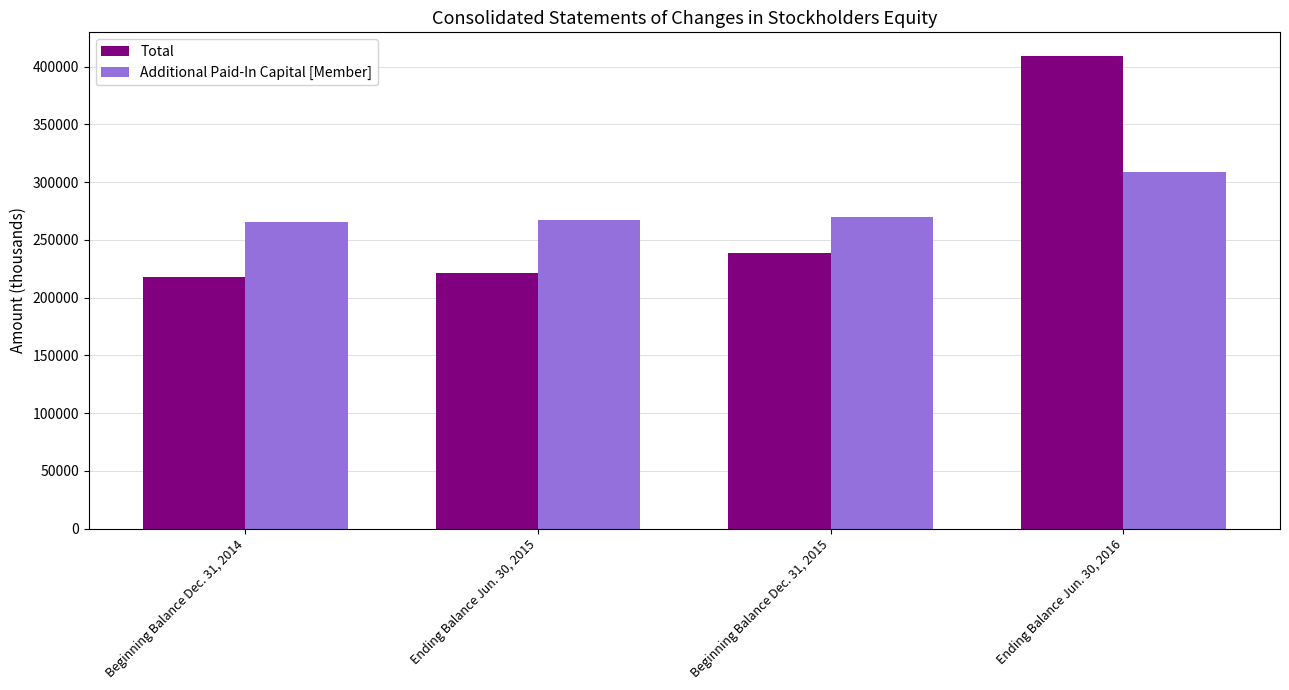

What is the value of the Additional Paid-In Capital [Member] bar at the 1st from the left?

265260